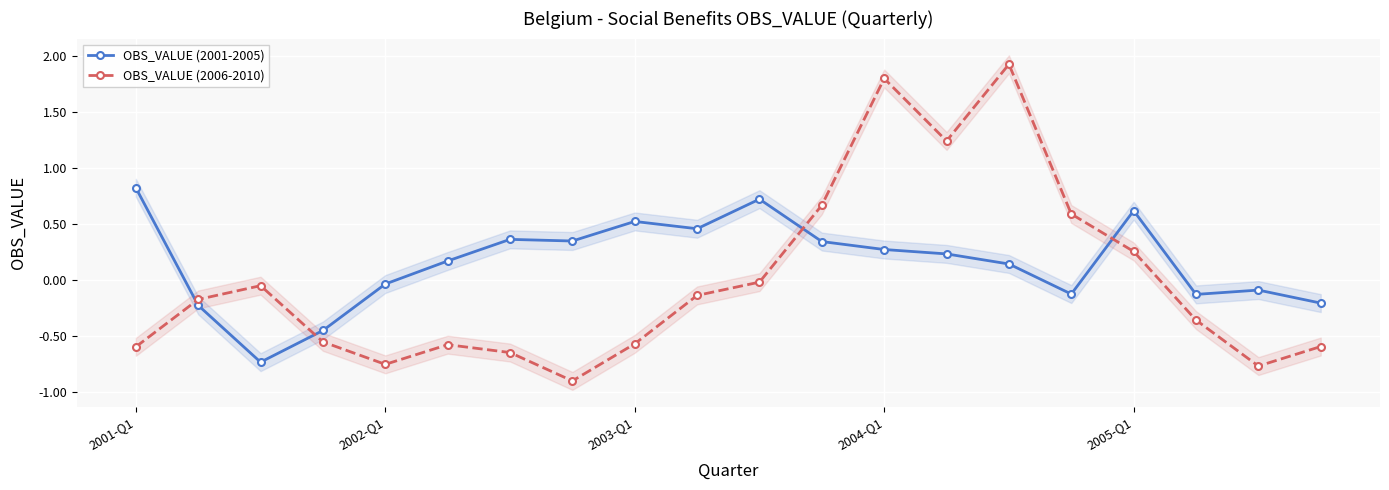

What is the highest value of the OBS_VALUE (2001-2005) series?

0.8